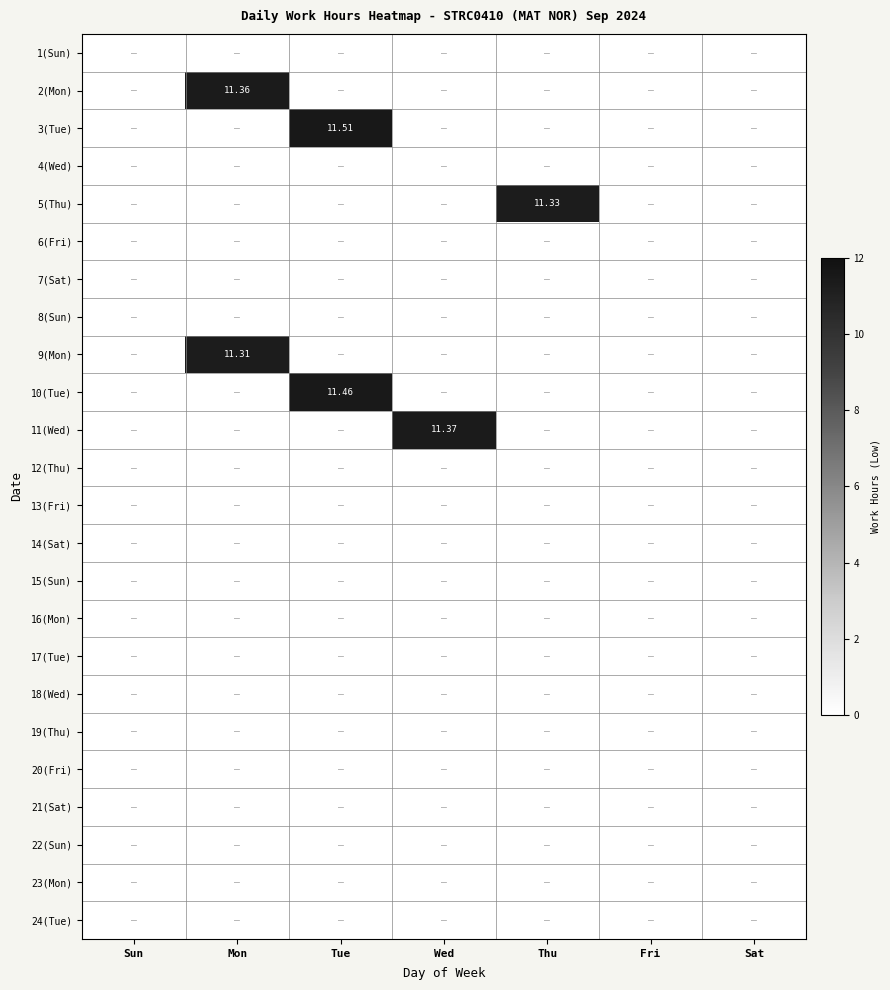

What is the maximum value shown in the chart?

11.5